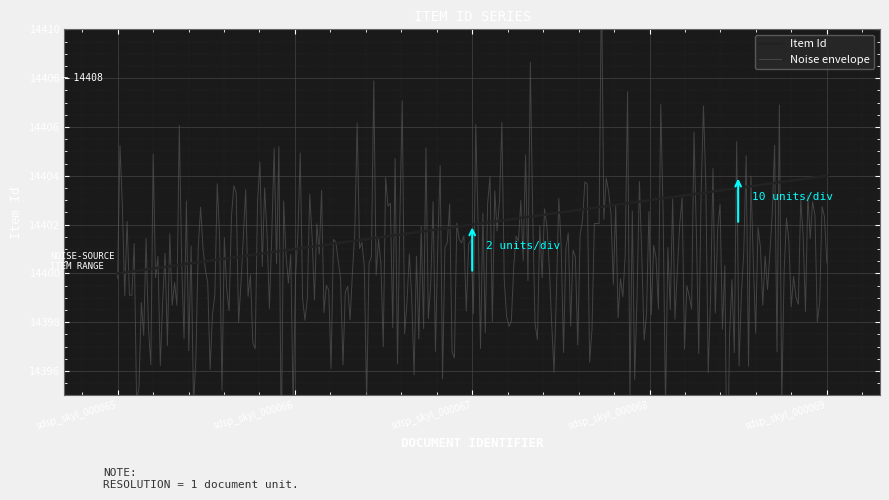

The value of Item Id at sdsp_skyl_000066 is 9528. True or false?

False